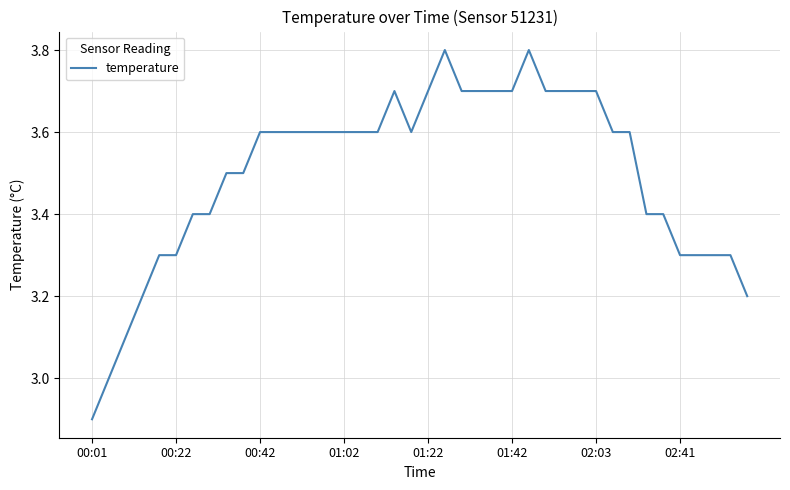

What is the difference between the maximum and minimum values?

0.9